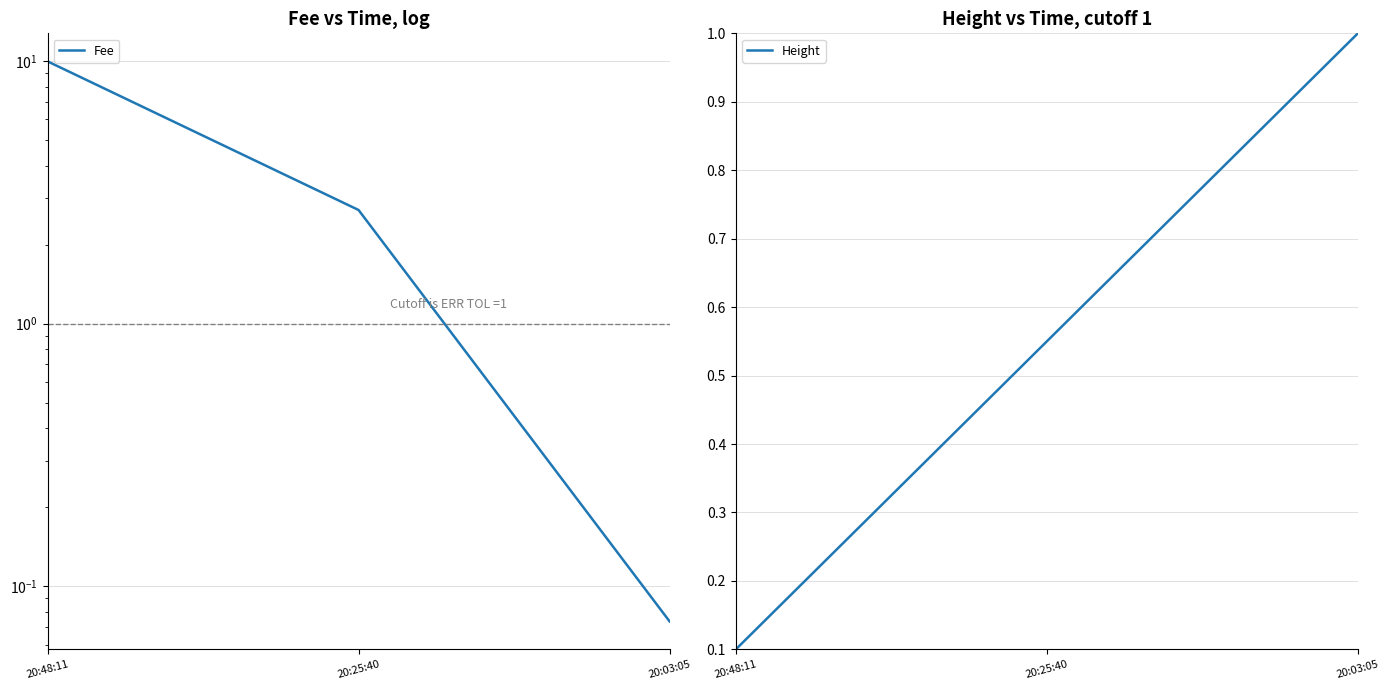

What is the label of the 1st point from the right?

20:03:05